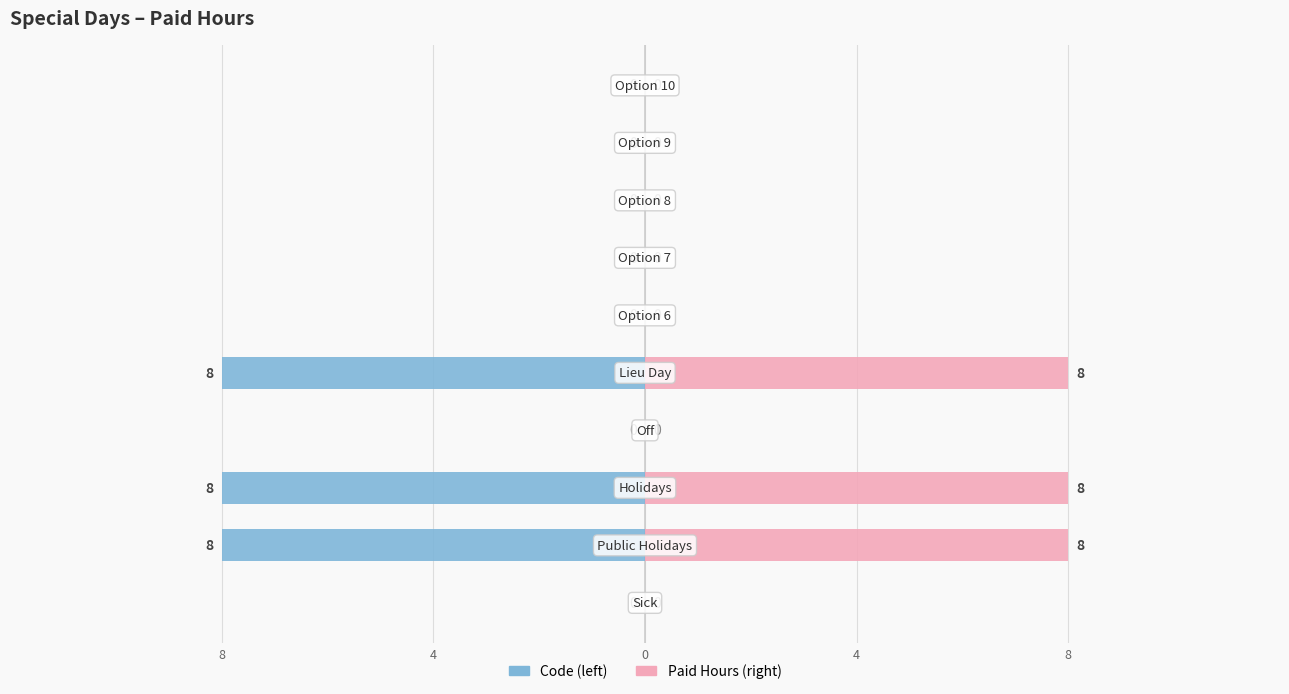

Is the value of Paid Hours at 9 greater than the value of Code at 7?

No